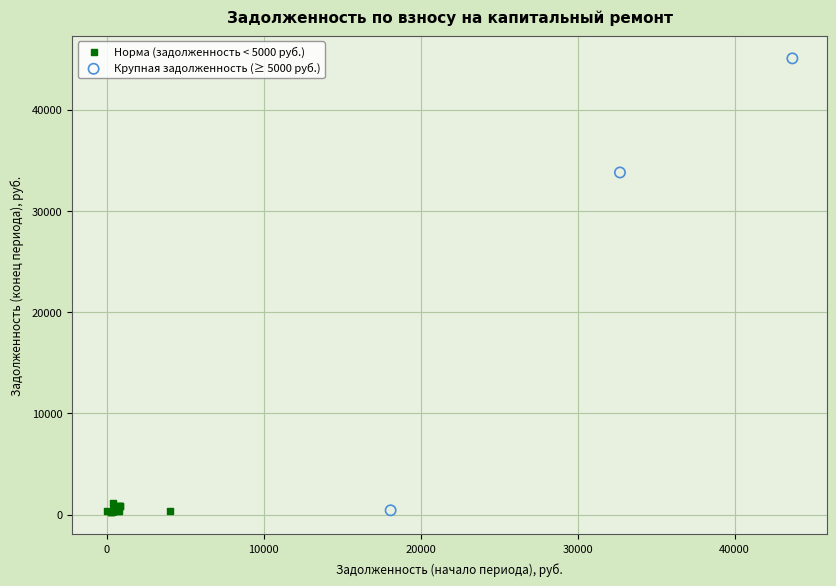

Which series has the largest Y range (max minus min)?

Крупная задолженность (≥ 5000 руб.)